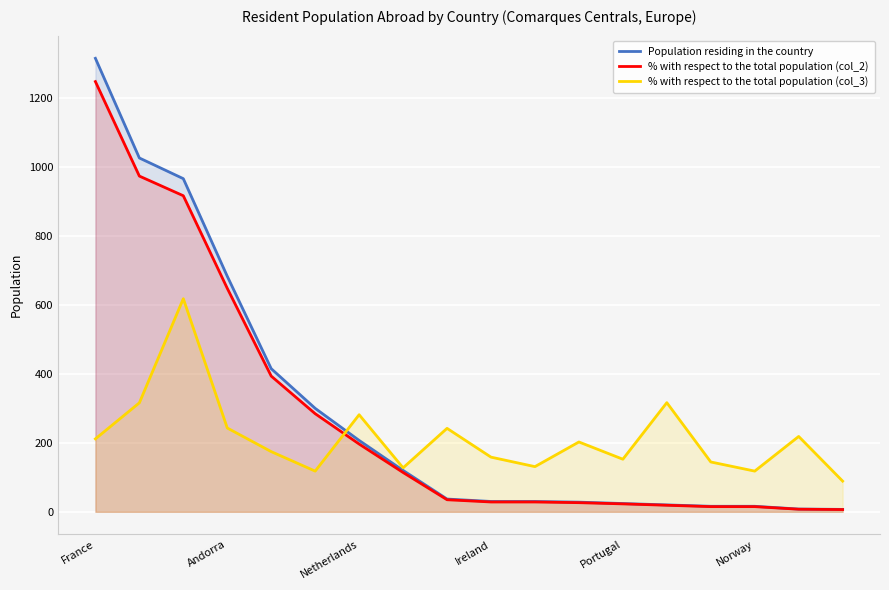

Which series has the widest spread of values?

Population residing in the country